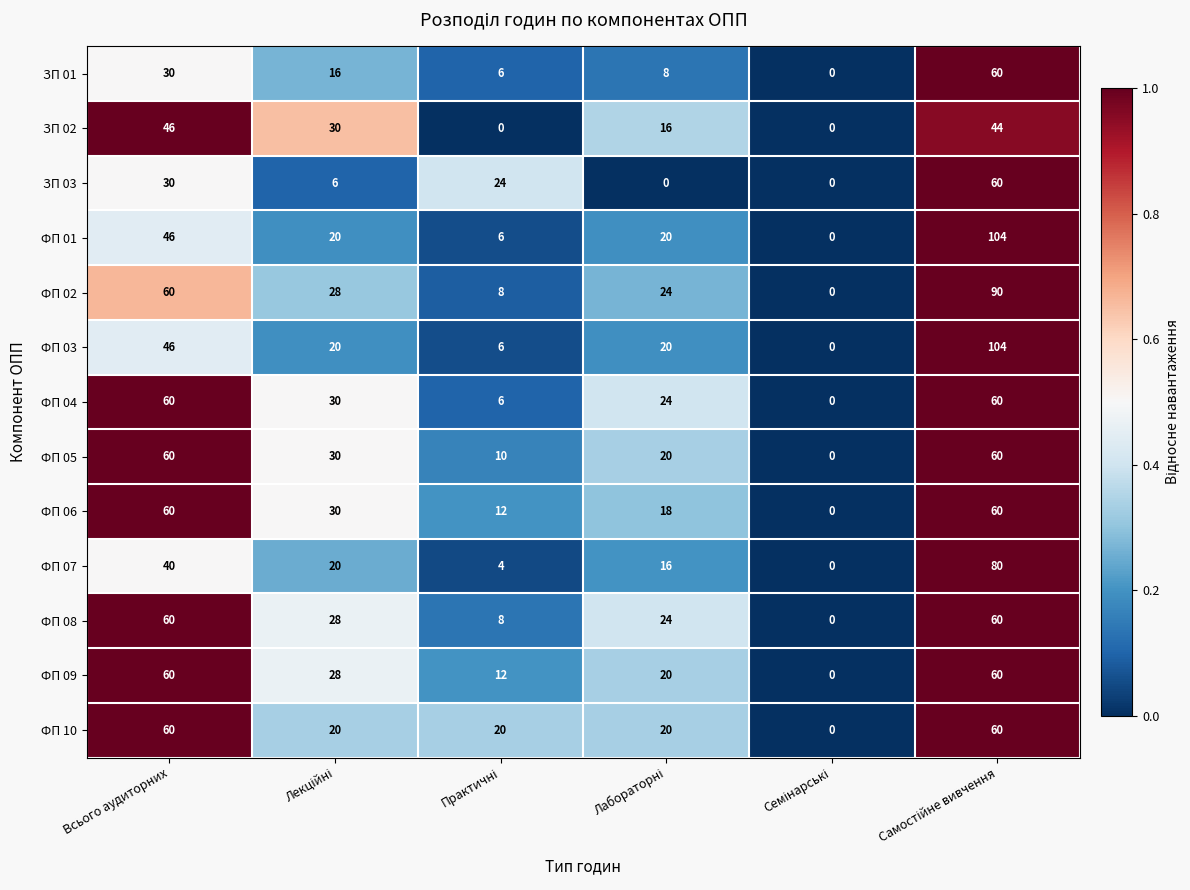

How many ФП 08 values are between 8 and 60?

5